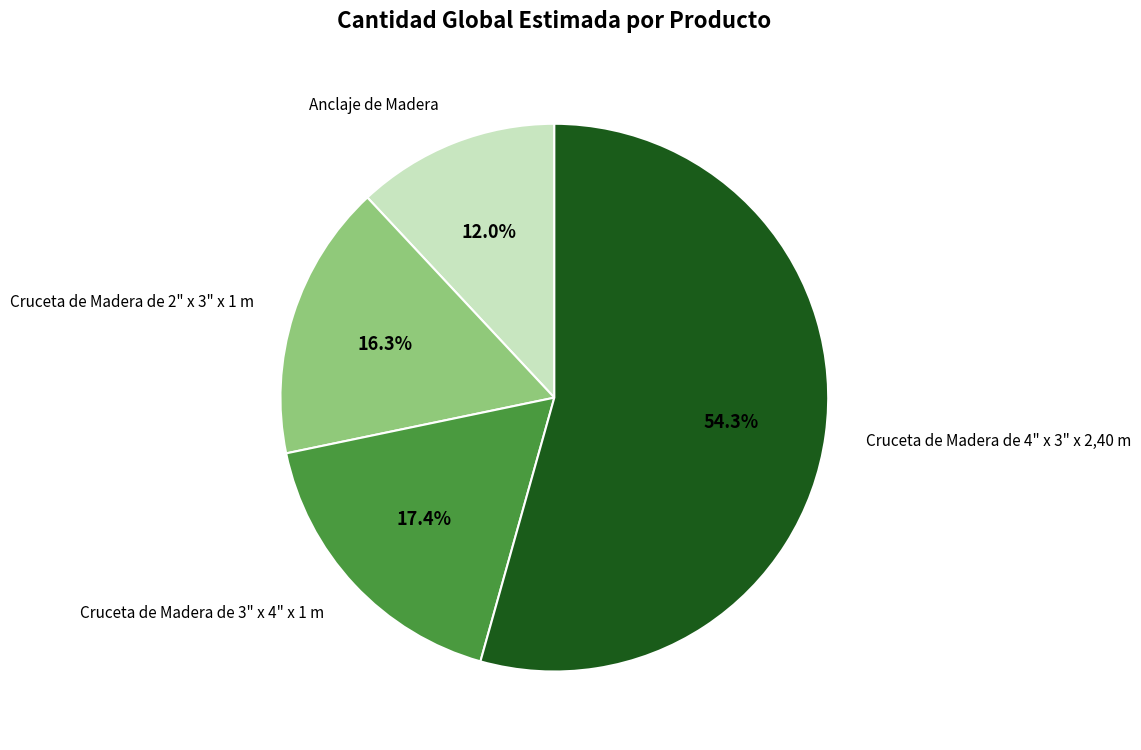

To the nearest percent, what is the difference between the largest and smallest slice percentages?

42%